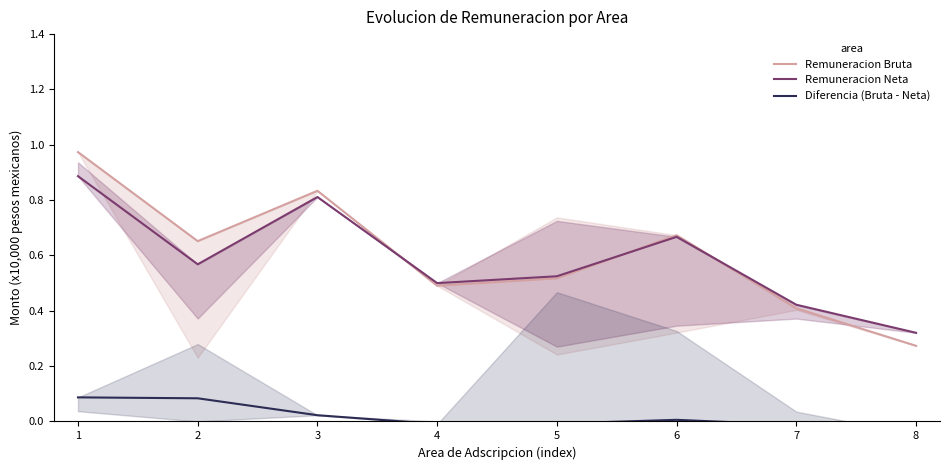

True or false: Remuneracion Neta has a value of 0.5 at 8.

False